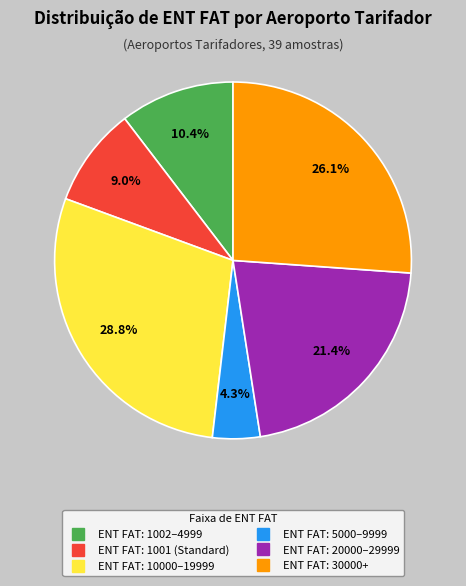

Does any single category account for the majority?

No